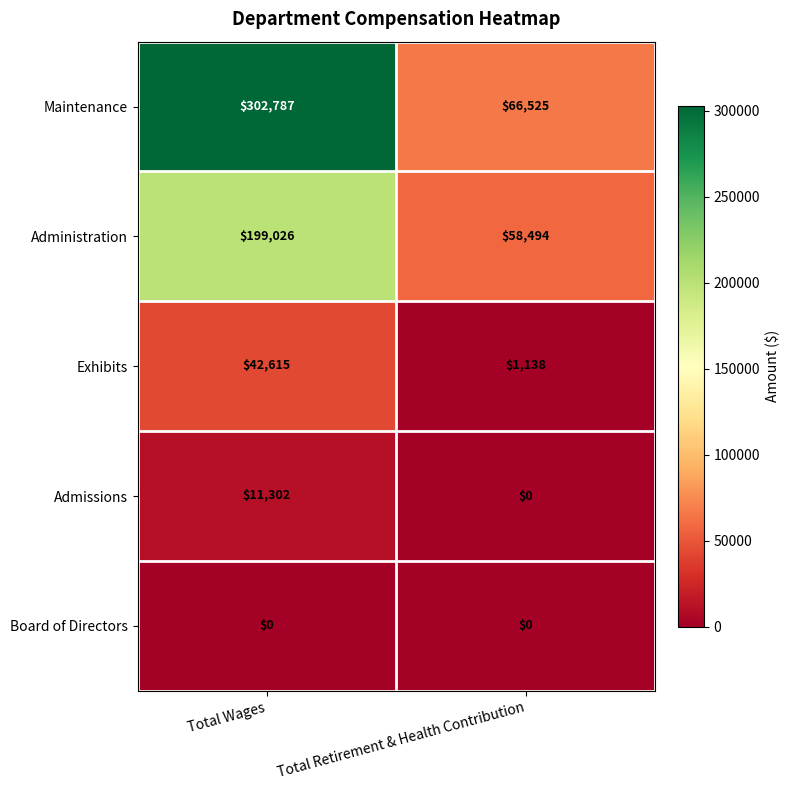

Which series changed the most between Total Wages and Total Retirement & Health Contribution?

Maintenance